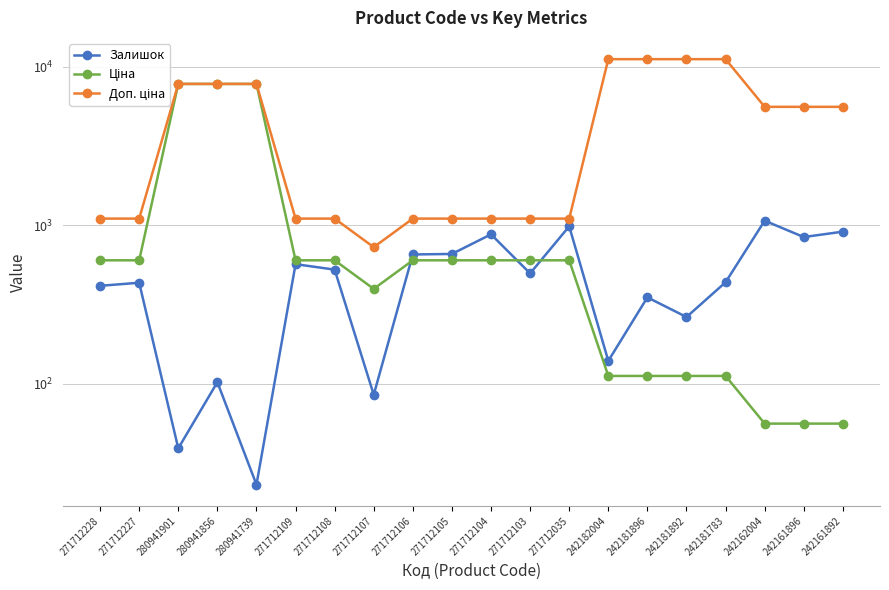

What value does the Залишок series have at 280941901?

39.0